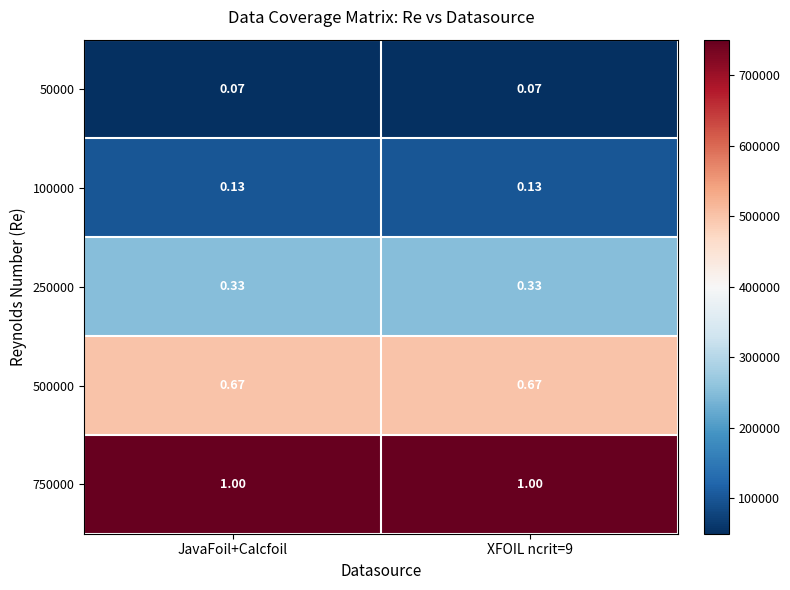

Is the value of 50000 at XFOIL ncrit=9 greater than the value of 750000 at XFOIL ncrit=9?

No